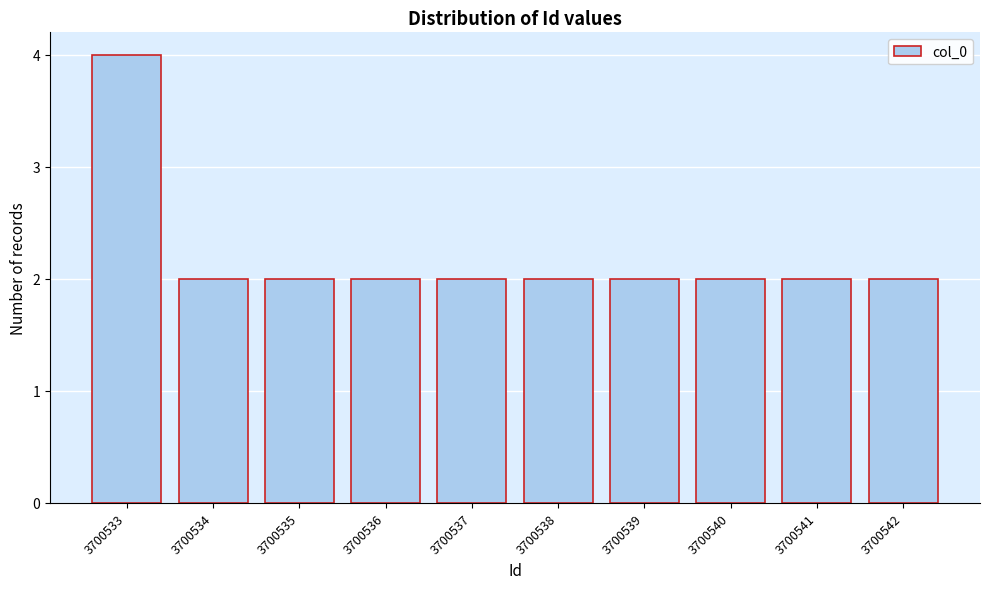

Reading left to right, extract all data points from this chart.

4	2	2	2	2	2	2	2	2	2